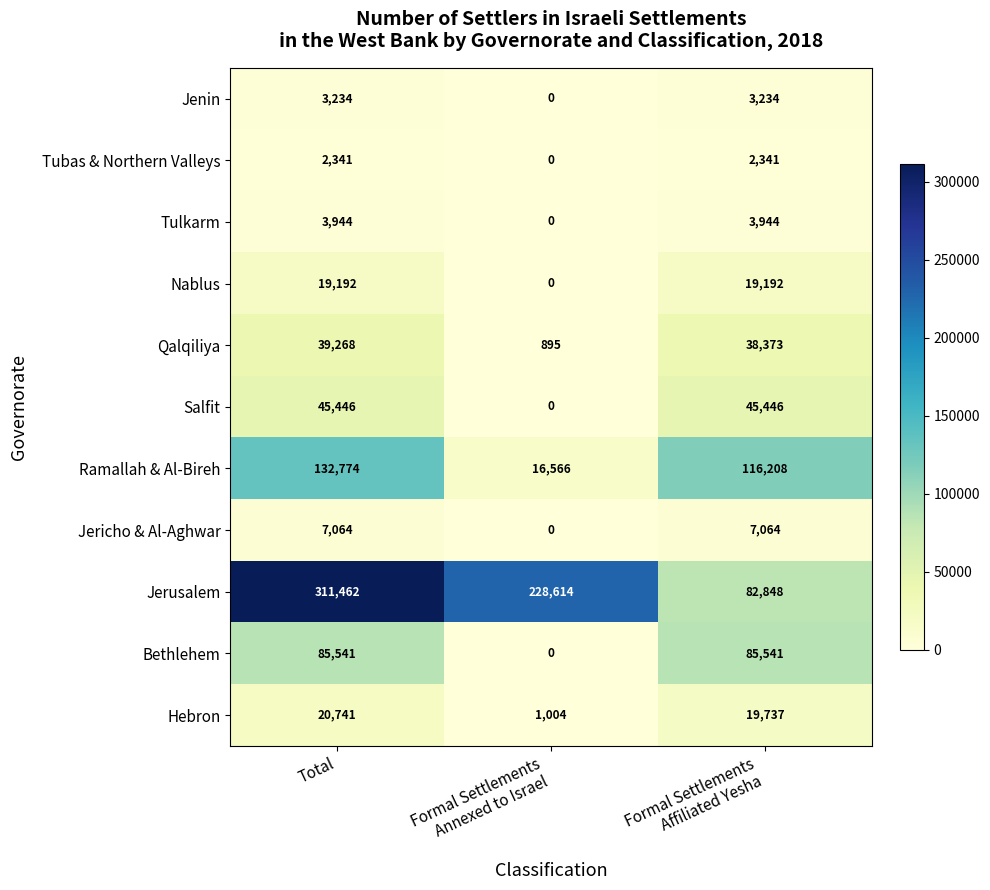

The Salfit series shows 45446 at Total. True or false?

True